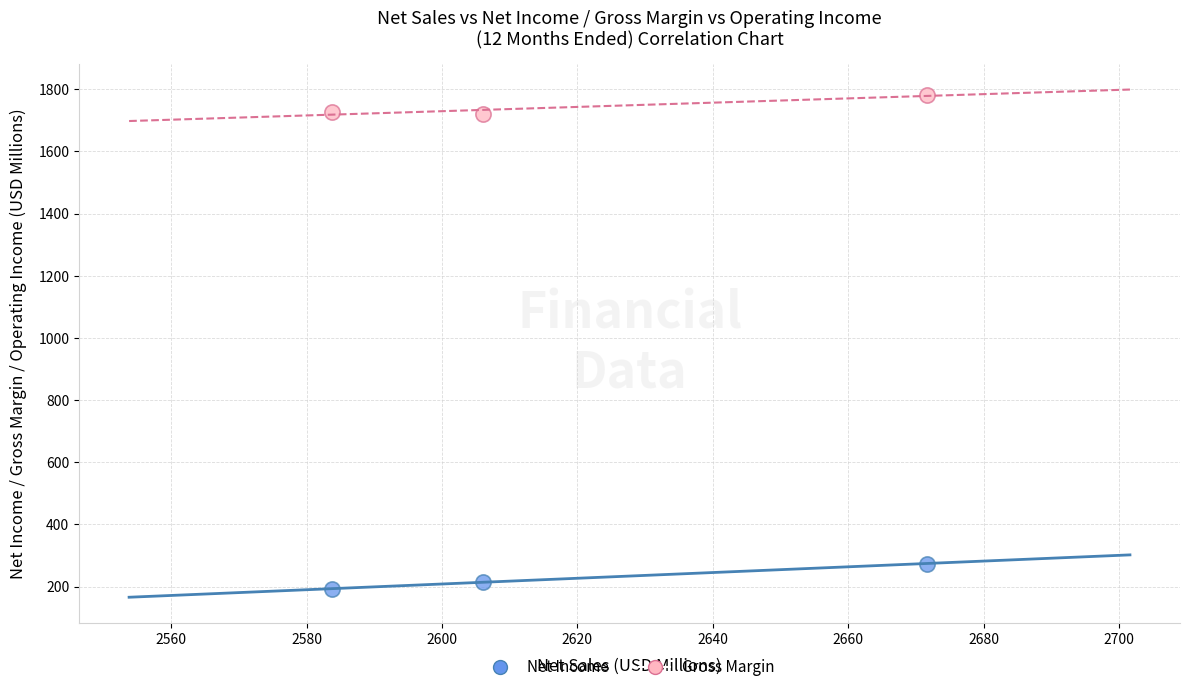

Which series contains the highest Y value?

Gross Margin